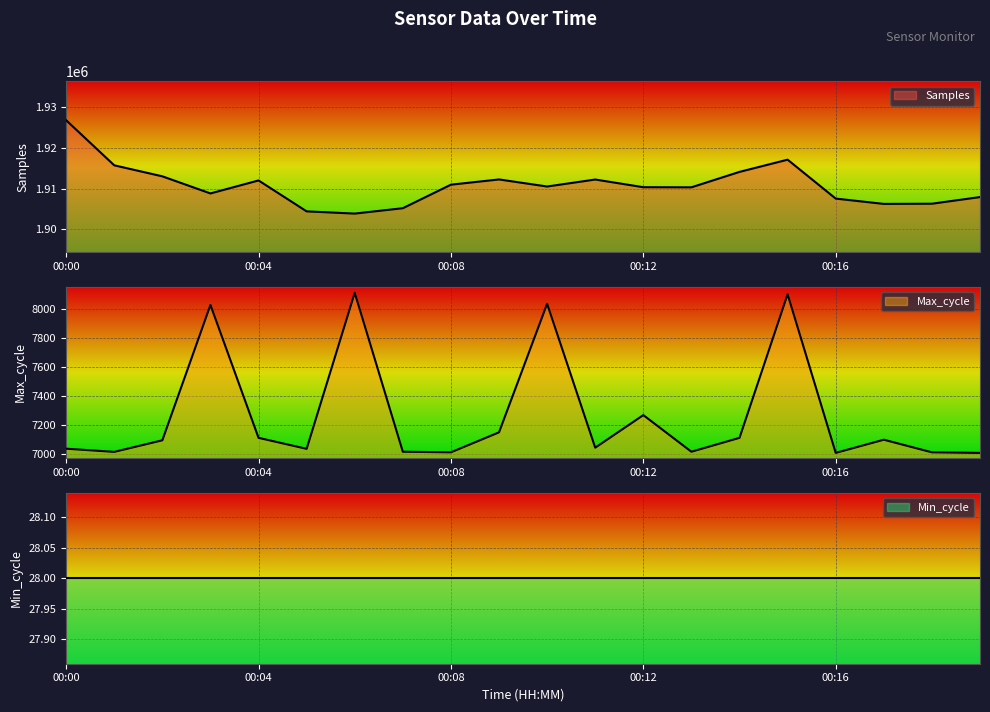

Which series has the widest spread of values?

Samples